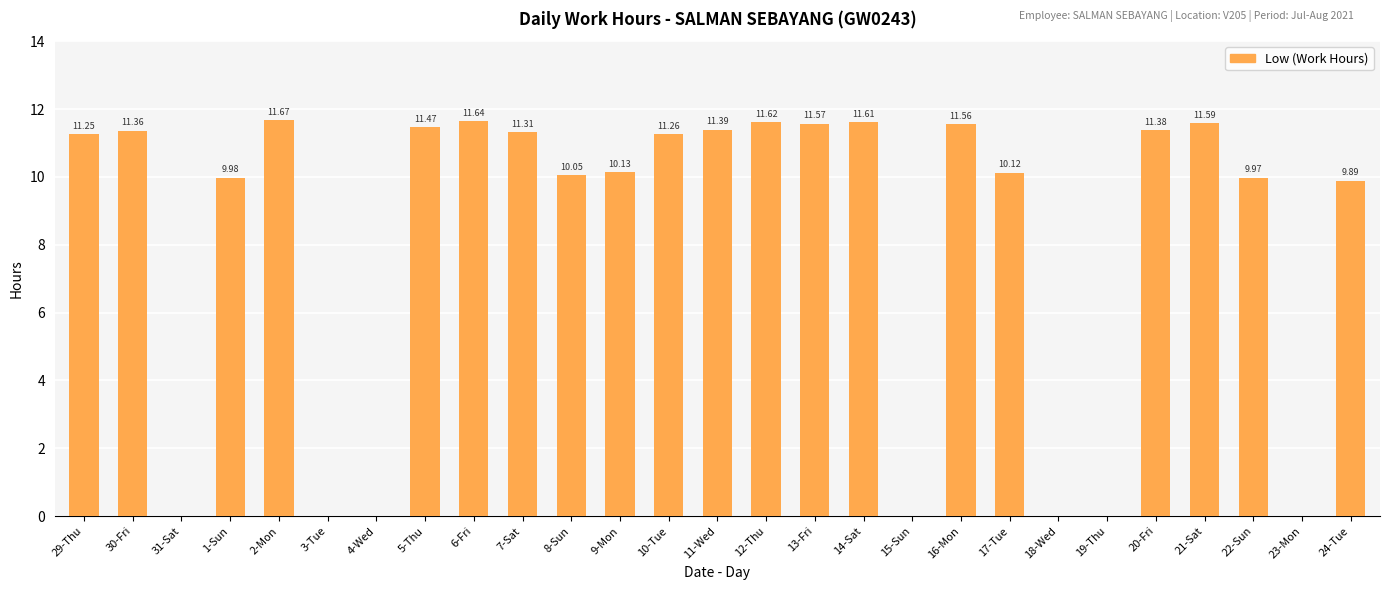

What is the sum of all values?

220.8